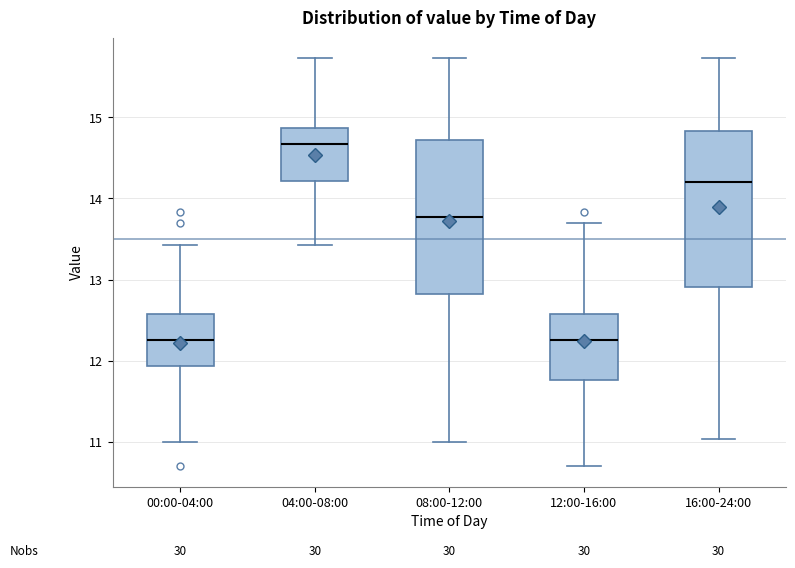

Which box's median line is the highest?

04:00-08:00